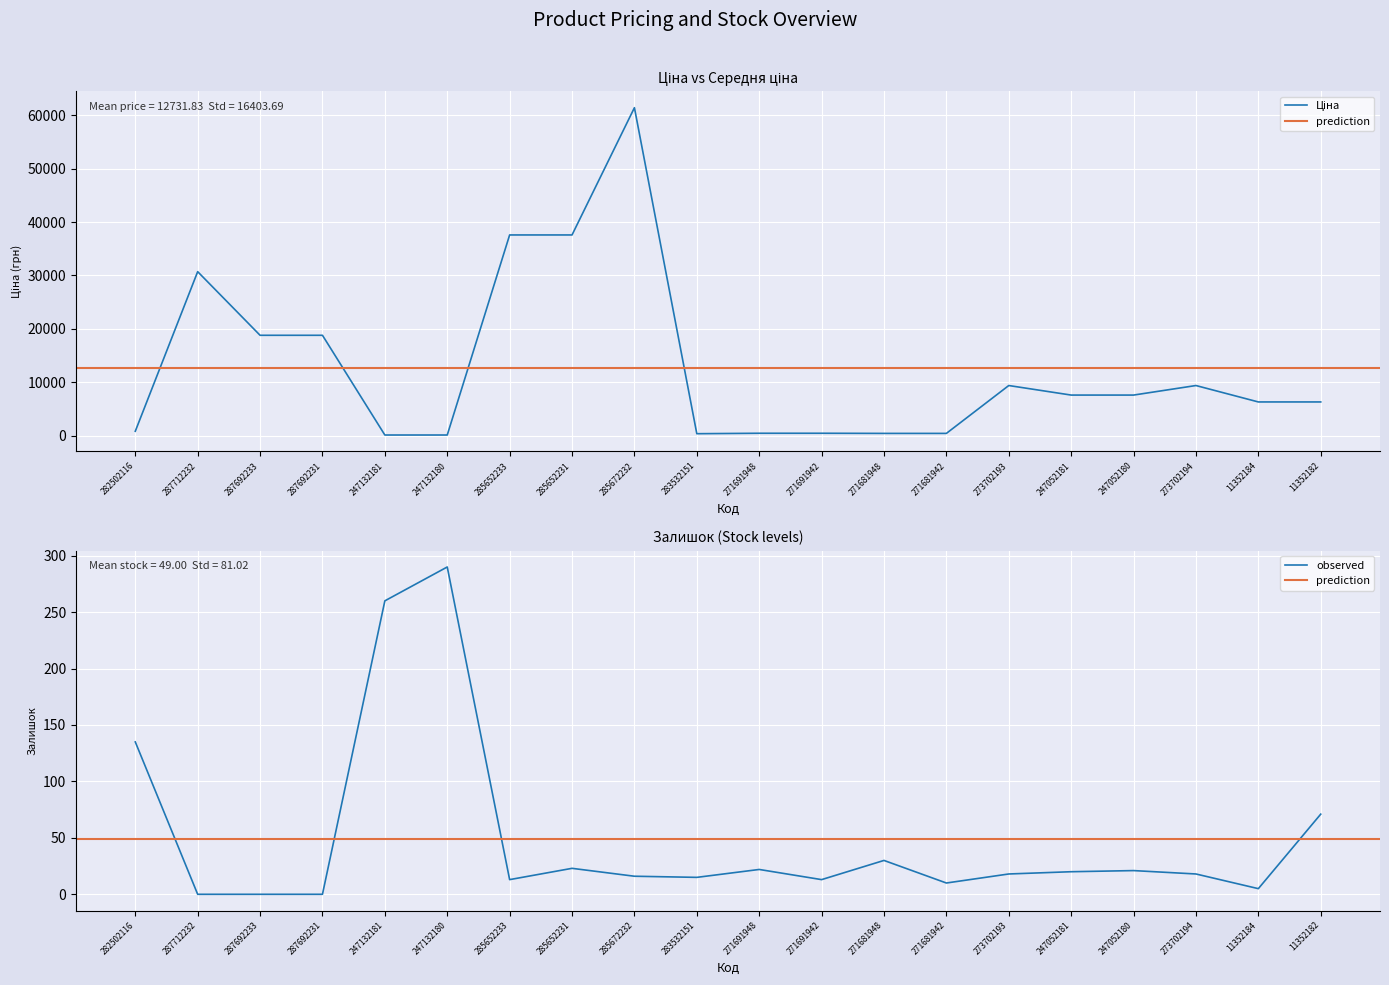

What position from the right is 287712232?

19